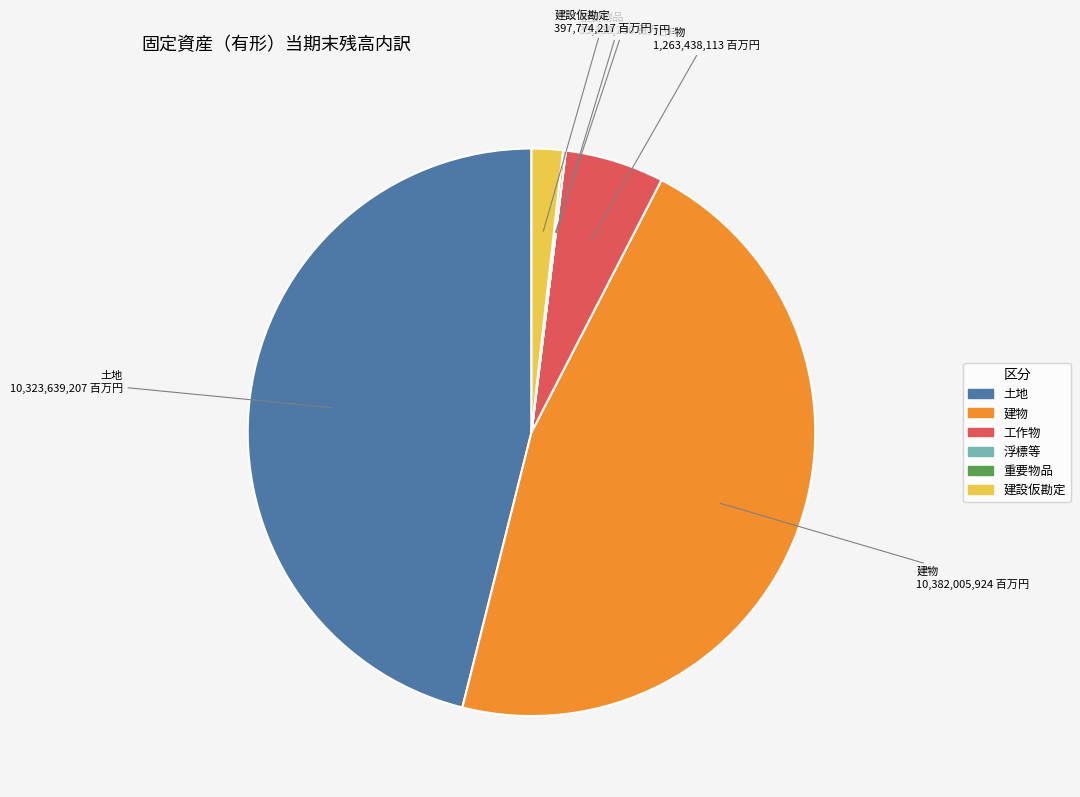

Approximately how many times larger is the value at 建物 compared to 工作物?

8.2